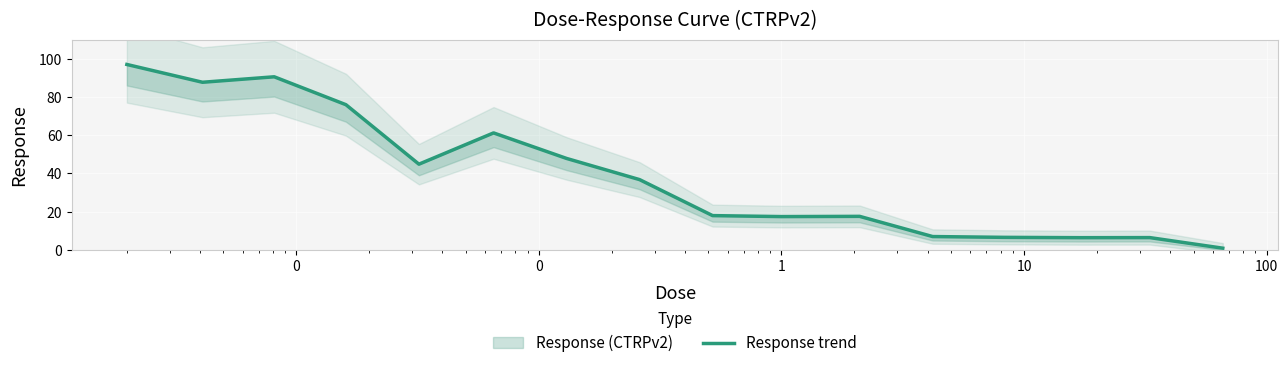

How many lines are shown in the chart?

1